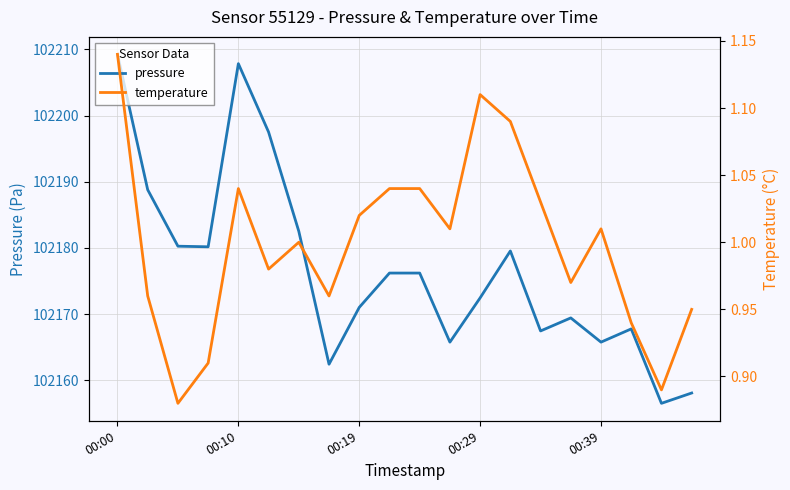

What is the minimum value for pressure?

102156.5